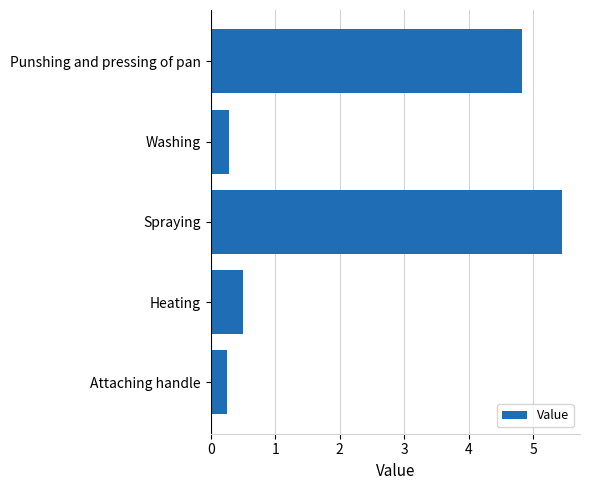

What is the change in value from Spraying to Punshing and pressing of pan?

-0.6